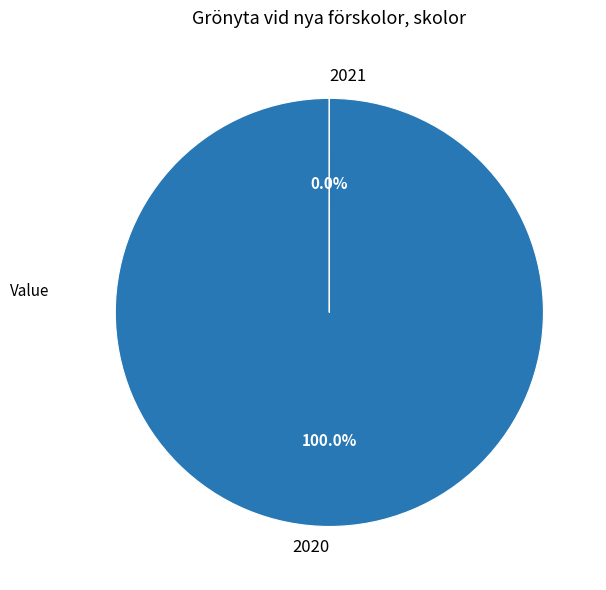

To the nearest percent, what percentage of the pie is 2020?

100%